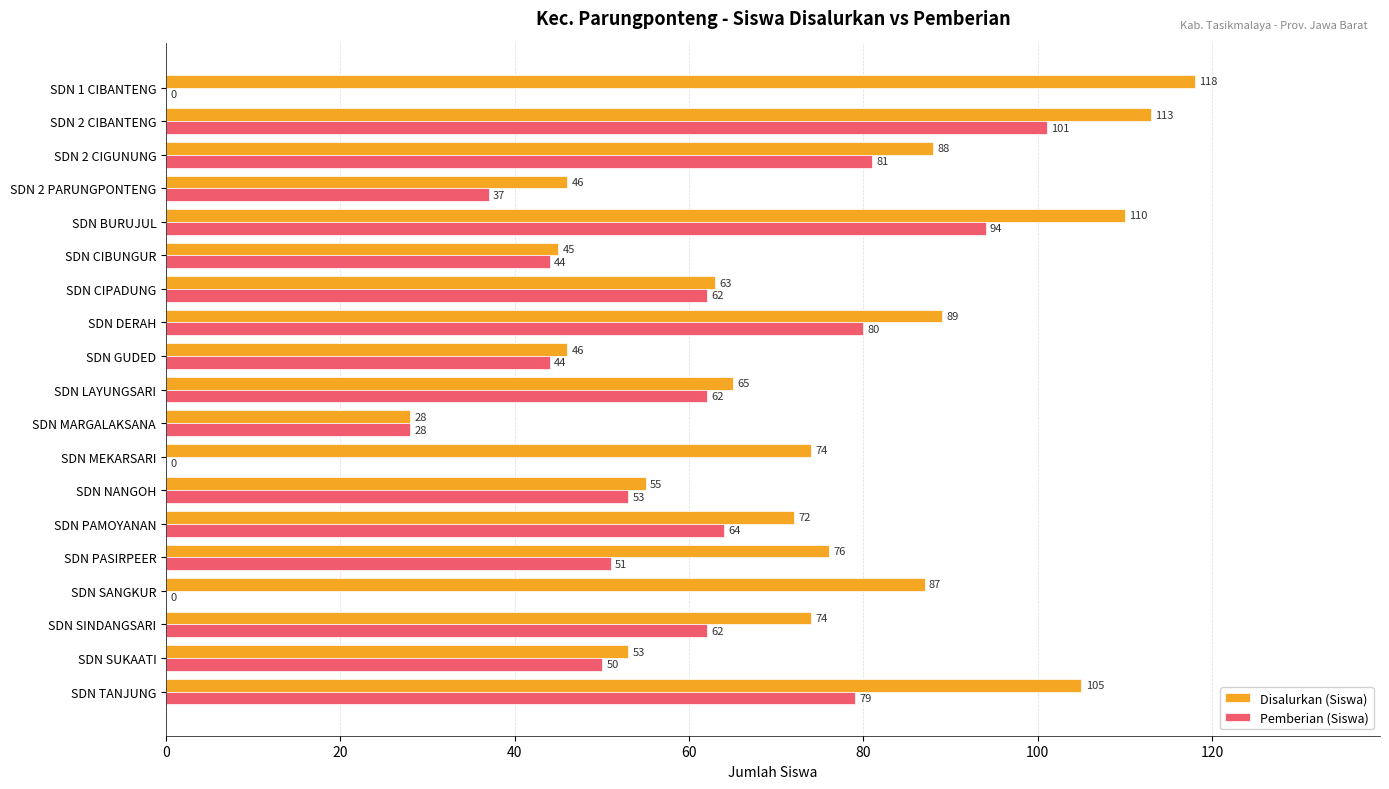

True or false: Pemberian (Siswa) has a value of 63 at SDN GUDED.

False